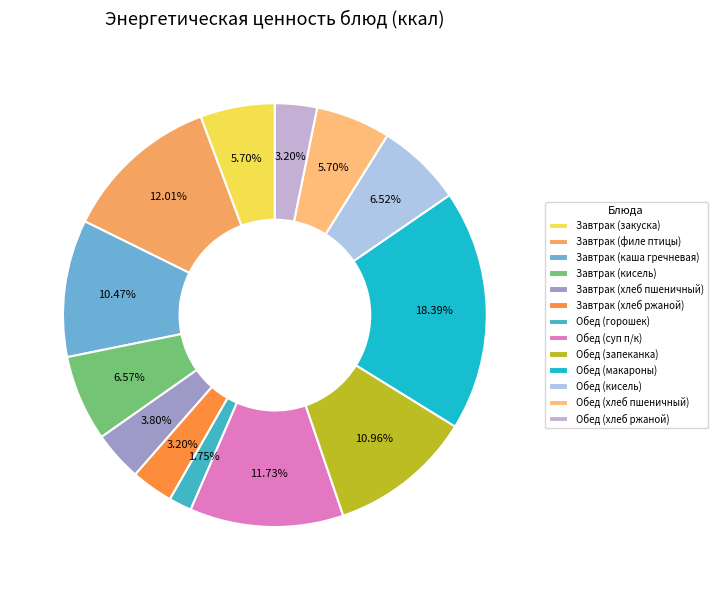

Approximately how many times larger is the value at Завтрак (закуска) compared to Завтрак (кисель)?

0.9